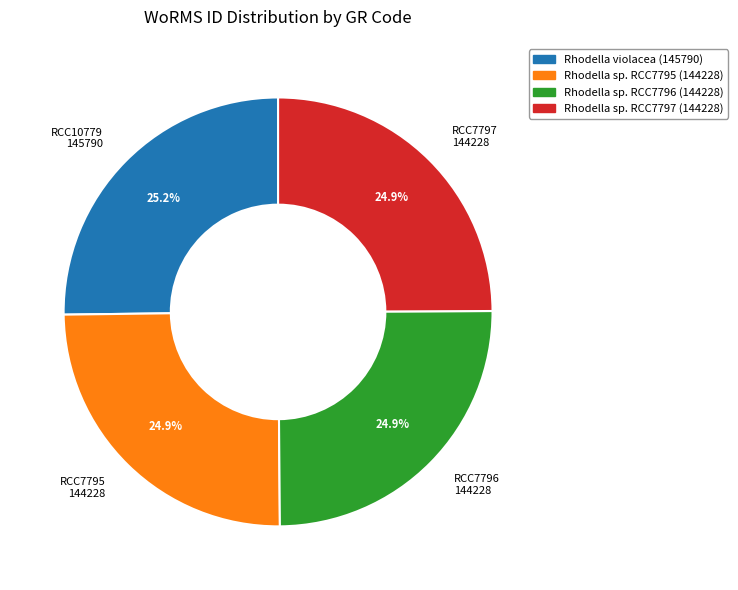

What percentage is NOT represented by RCC7795?

75.1%